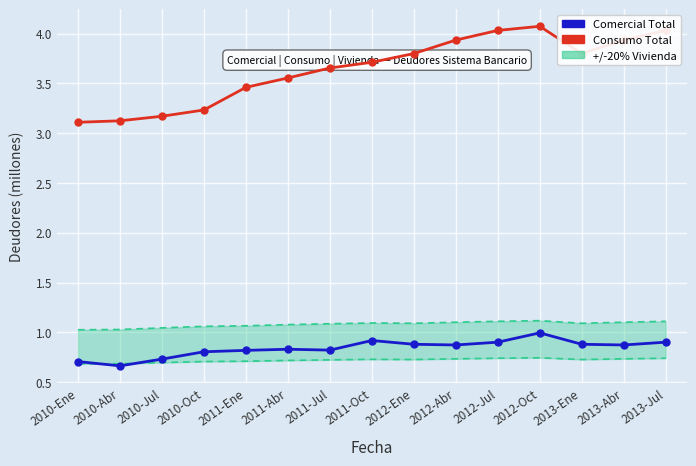

True or false: Comercial Total has a value of 0.9 at 2010-Abr.

False